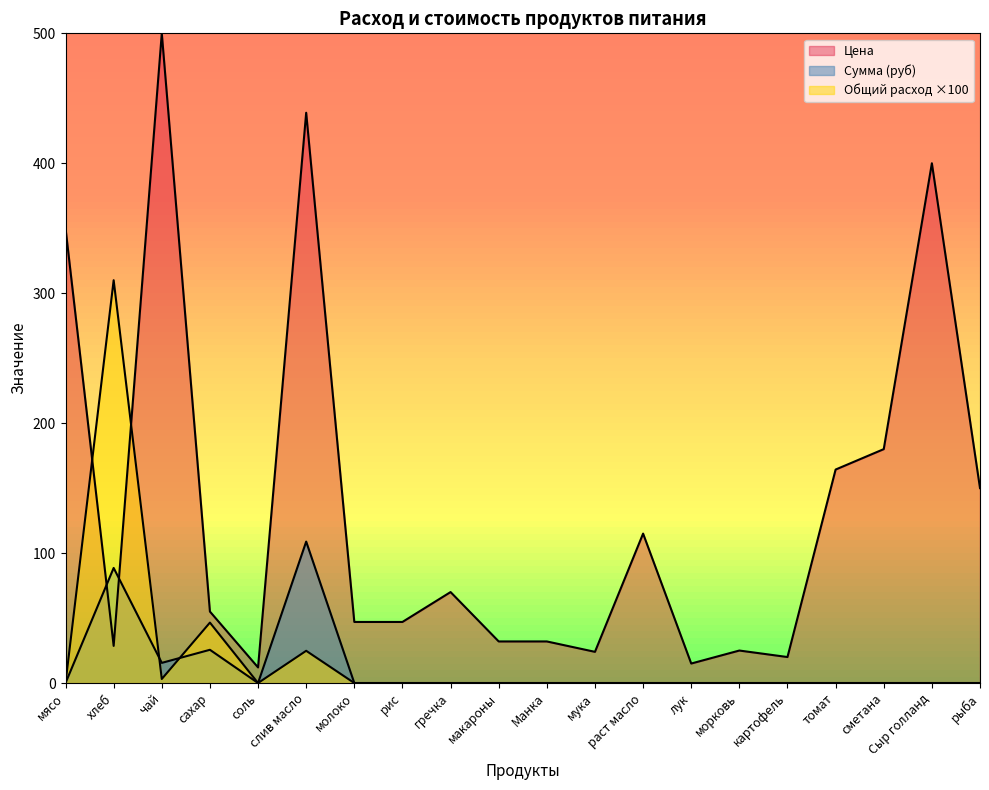

What is the sum of the Цена values at морковь and рыба?

175.0